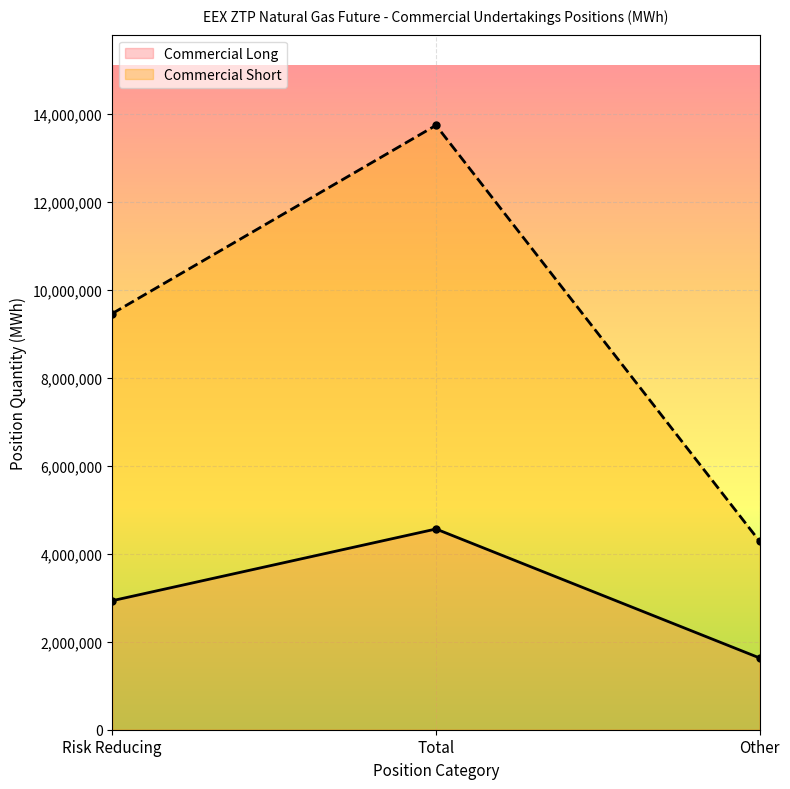

What is the value of the Commercial Short point at the 1st from the left?

9456605